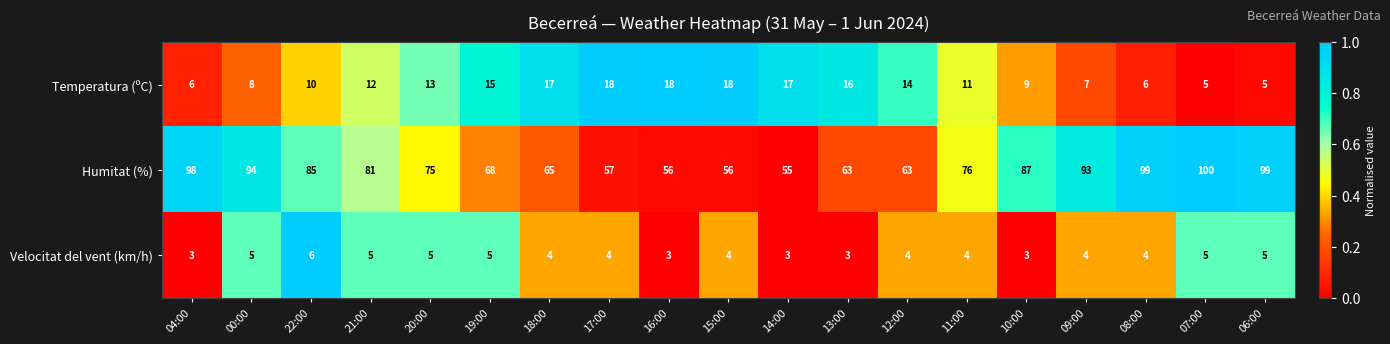

Which series has the largest total across all categories?

Humitat (%)